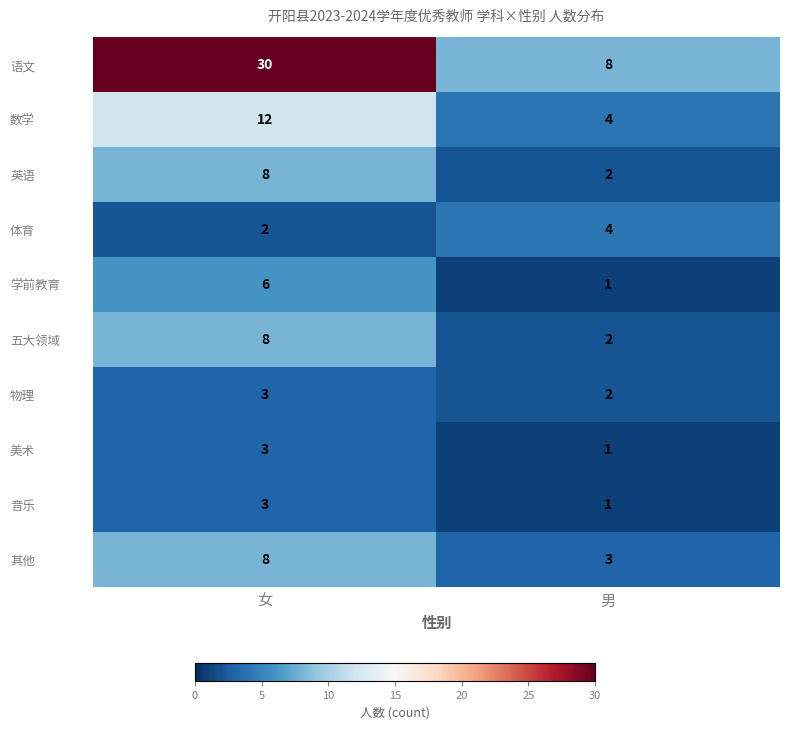

What is the sum of the 英语 values at 男 and 女?

10